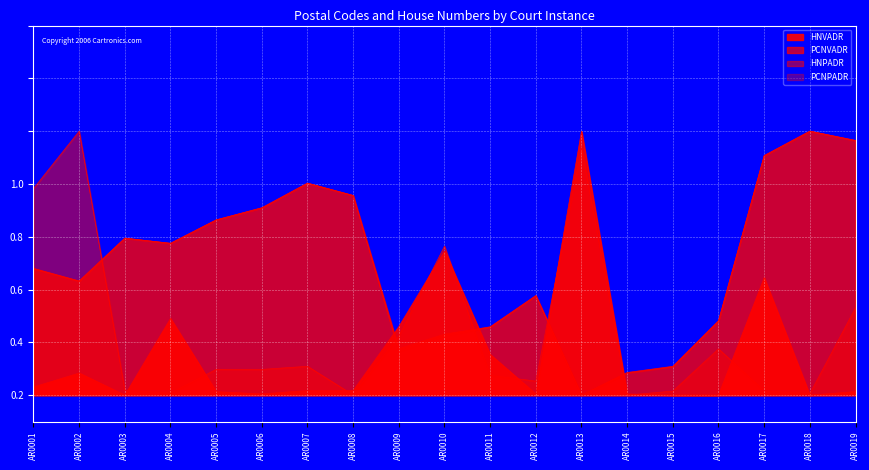

What is the difference between the maximum and second lowest values in the PCNPADR series?

0.9